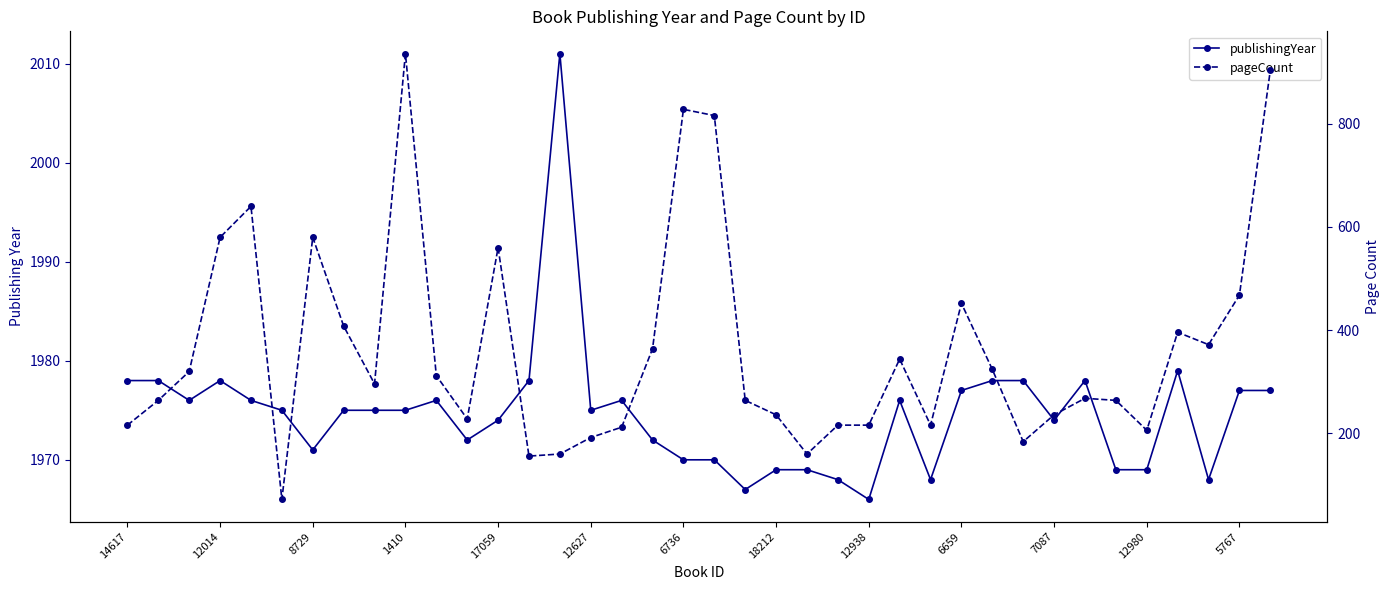

How many values in the pageCount series are below 296?

19